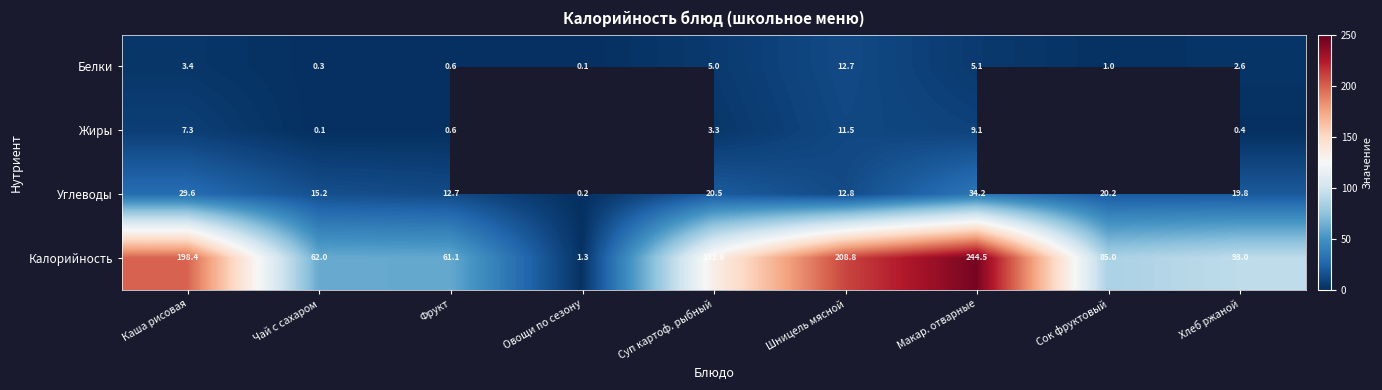

The value of Углеводы at Шницель мясной is 12.8. True or false?

True